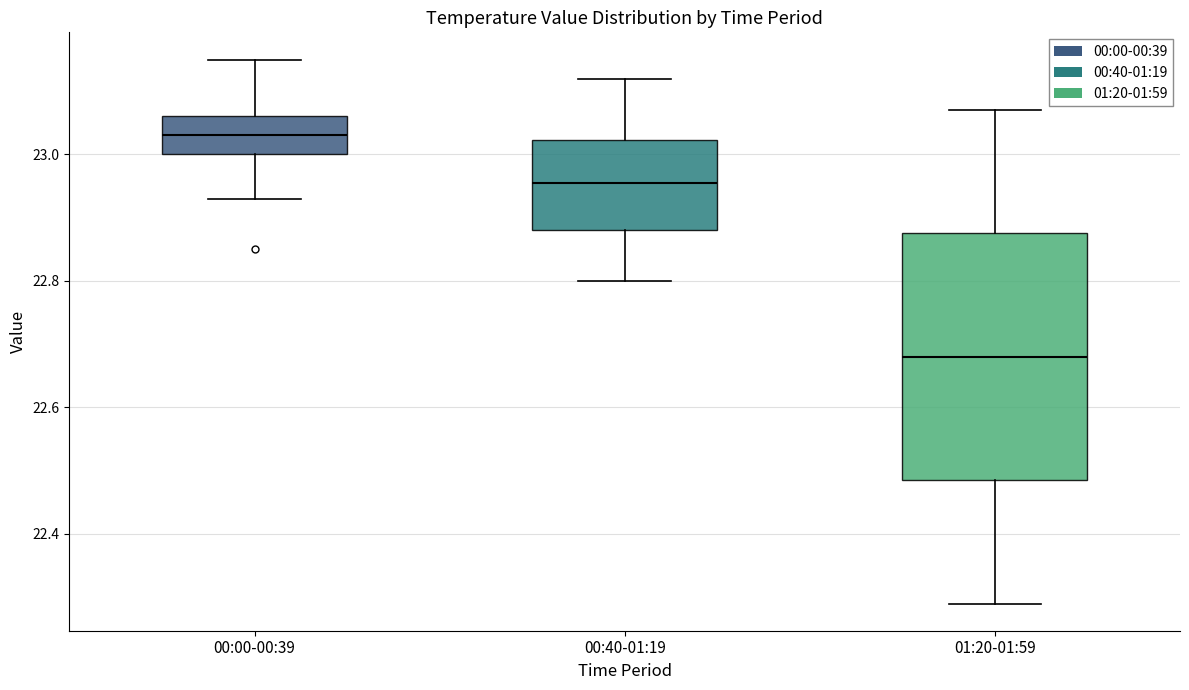

Where does the lower whisker of the box for 00:40-01:19 end on the y-axis? The values are not printed on the chart, so give them approximately, as read against the axis.

22.80